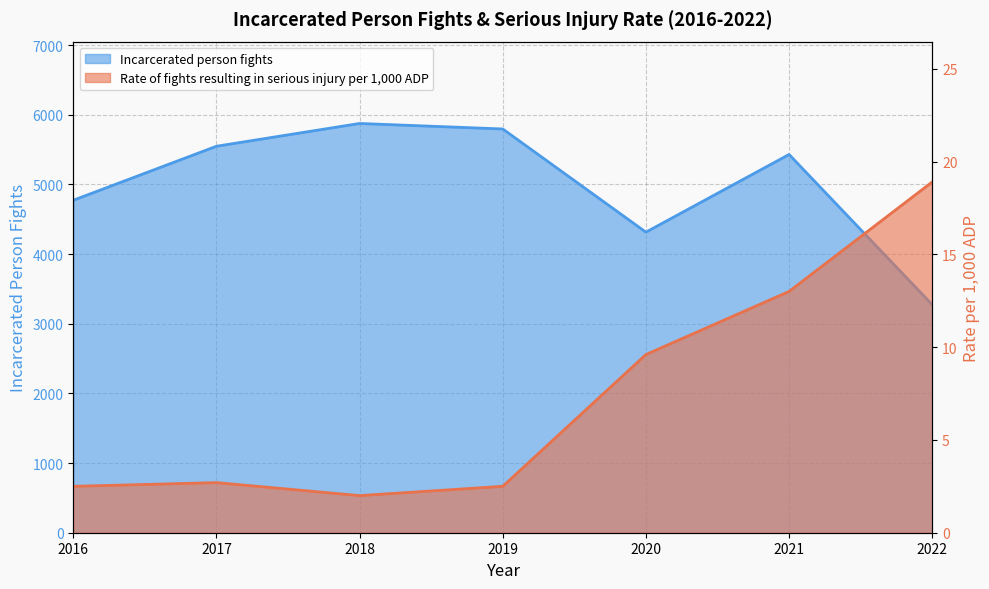

Where is Incarcerated person fights nearest to the value 4573?

2016